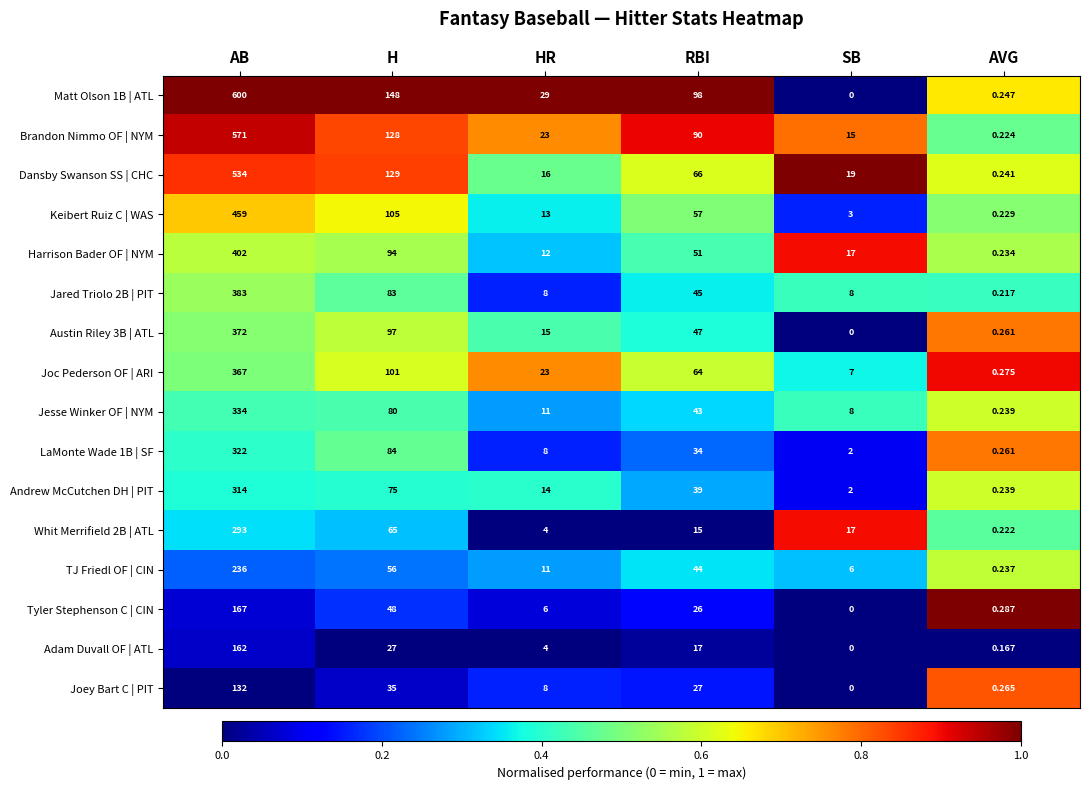

At which category is the sum across all series the highest?

AB